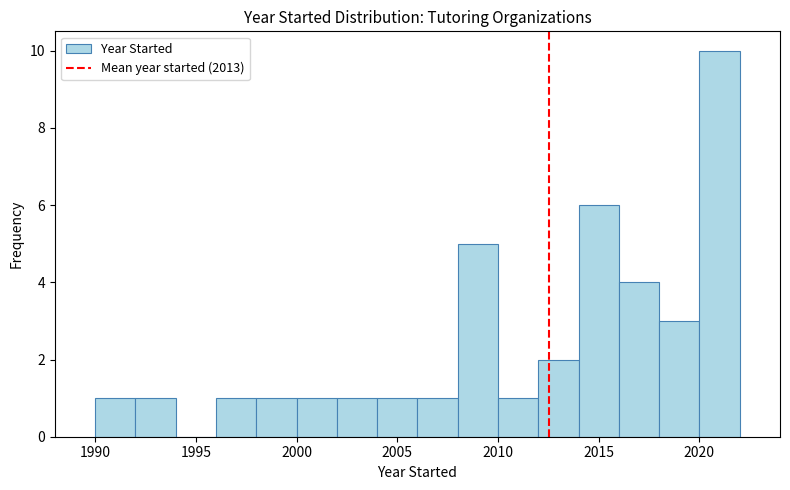

What is the height of the bar covering 2018 to 2020 on the x-axis? The values are not printed on the chart, so give them approximately, as read against the axis.

3